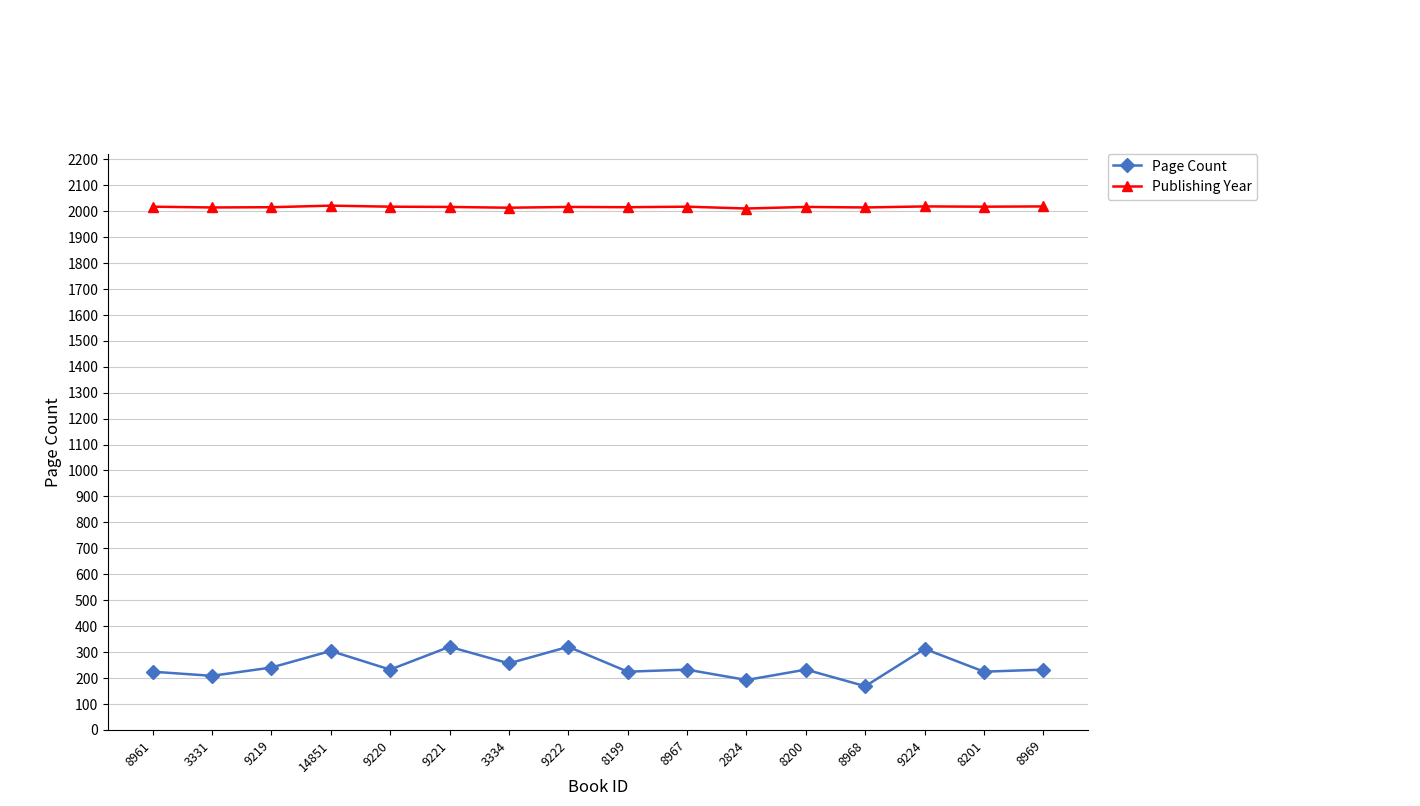

True or false: Page Count has a value of 240 at 9219.

True